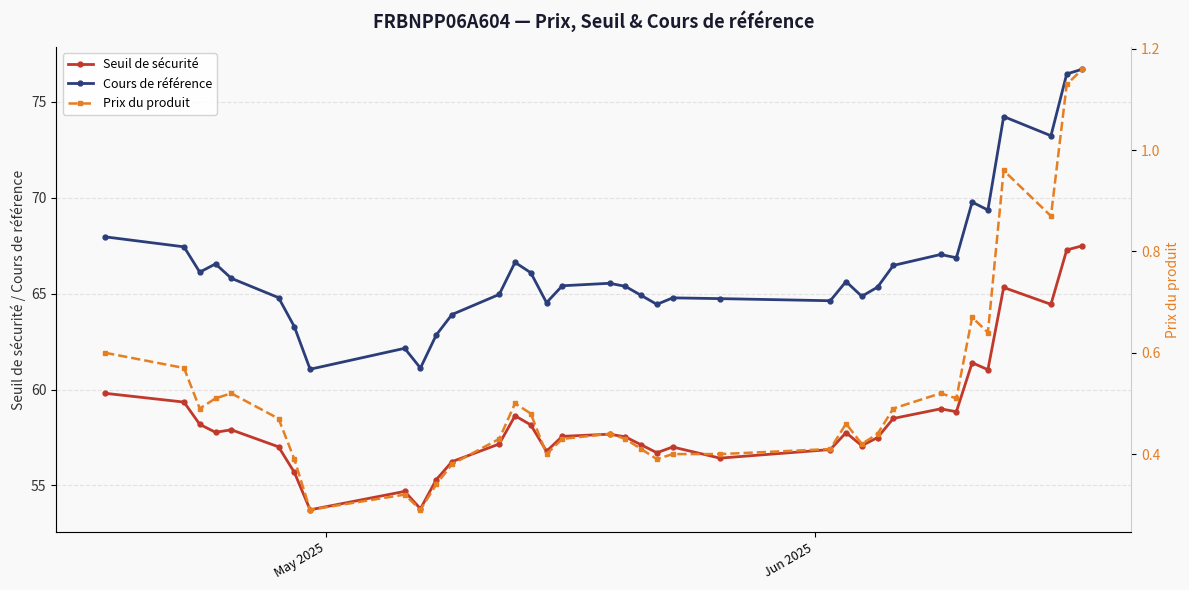

What are all the series names shown in the legend?

Seuil de sécurité, Cours de référence, Prix du produit